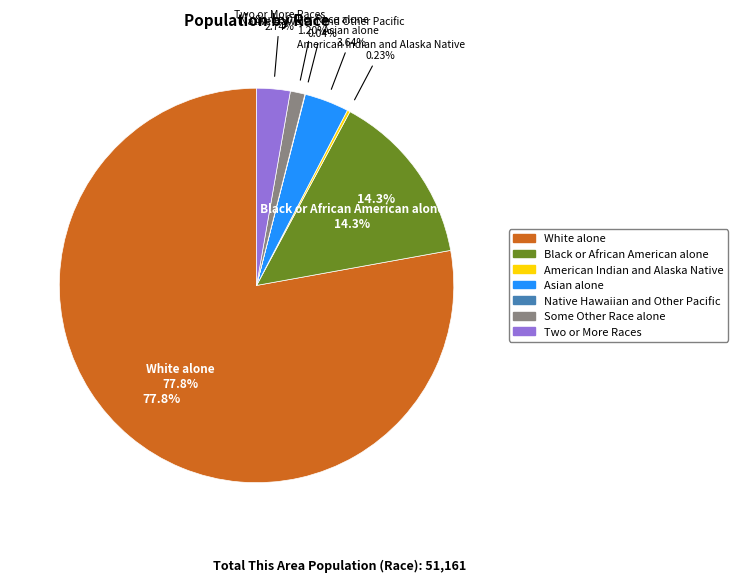

To the nearest percent, what is the combined percentage of Some Other Race alone and Native Hawaiian and Other Pacific?

1%